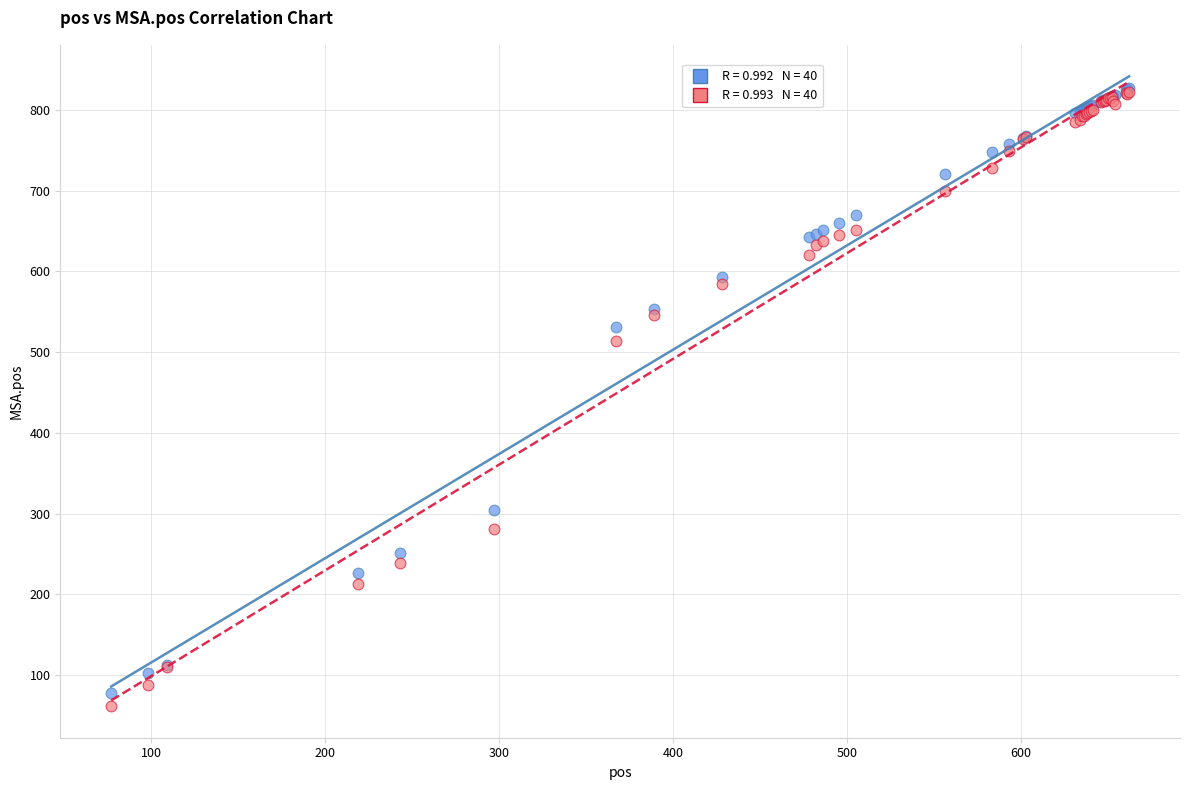

Across all series, what Y value is closest to 444?

514.2